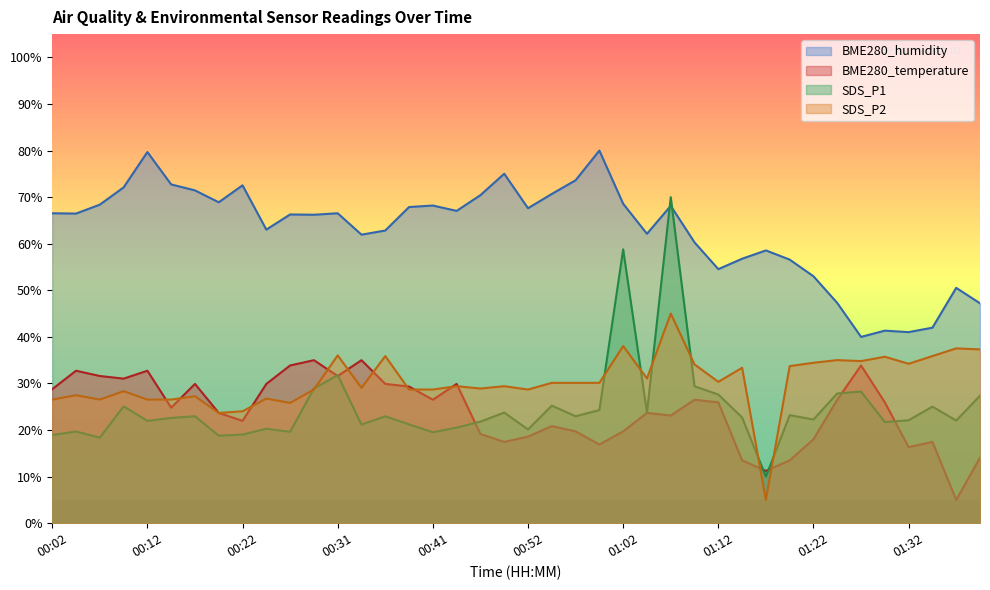

Reading left to right, what are all the values shown in this chart?

BME280_temperature: 28.8	32.7	31.6	31.0	32.7	24.8	29.9	23.7	22.0	29.9	33.9	35.0	31.6	35.0	29.9	29.3	26.5	29.9	19.2	17.5	18.6	20.8	19.7	16.9	19.7	23.7	23.1	26.5	25.9	13.5	11.2	13.5	18.0	26.5	33.9	25.9	16.3	17.5	5.0	14.1
BME280_humidity: 66.5	66.5	68.4	72.1	79.7	72.7	71.5	68.9	72.5	63.0	66.3	66.2	66.5	61.9	62.8	67.9	68.2	67.0	70.4	75.0	67.6	70.7	73.6	80.0	68.6	62.1	68.1	60.3	54.5	56.8	58.6	56.6	53.0	47.3	40.0	41.3	41.0	42.0	50.5	47.2
SDS_P1: 18.9	19.7	18.4	25.1	22.0	22.6	23.0	18.8	19.0	20.3	19.6	28.9	31.8	21.2	23.0	21.2	19.5	20.5	21.8	23.8	20.1	25.2	23.0	24.3	58.8	23.8	70.0	29.4	27.6	22.7	10.0	23.2	22.3	27.9	28.3	21.7	22.1	25.0	22.0	27.4
SDS_P2: 26.5	27.5	26.5	28.3	26.5	26.5	27.3	23.7	24.0	26.8	25.8	28.7	36.0	29.1	35.9	28.7	28.7	29.4	28.9	29.4	28.7	30.1	30.1	30.1	38.0	31.1	45.0	34.1	30.4	33.4	5.0	33.7	34.4	35.0	34.8	35.7	34.2	35.9	37.5	37.3